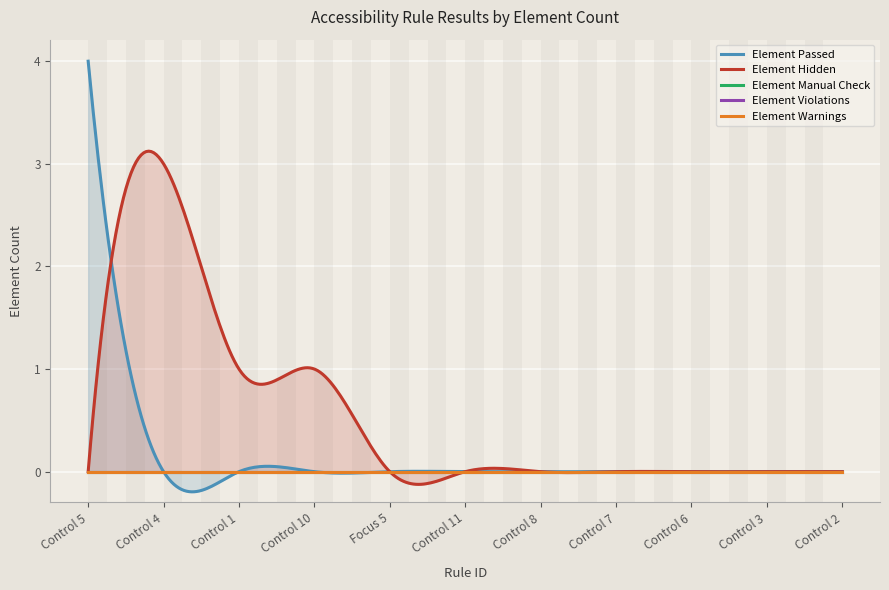

Which series has the largest range (max minus min)?

Element Passed